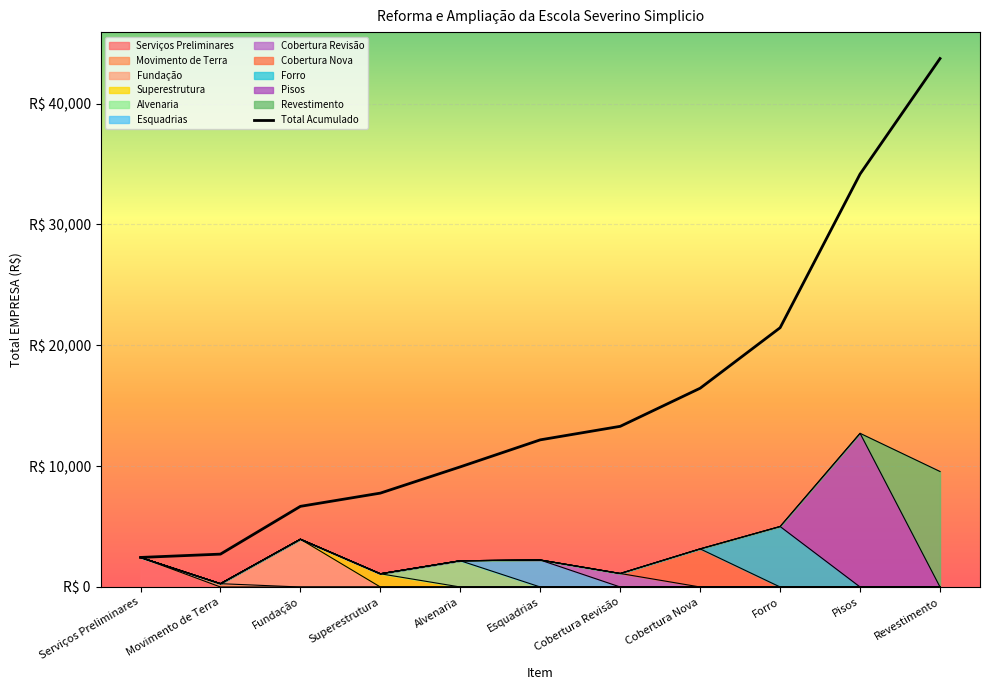

What is the difference between the values at Cobertura Nova and Alvenaria?

6506.8